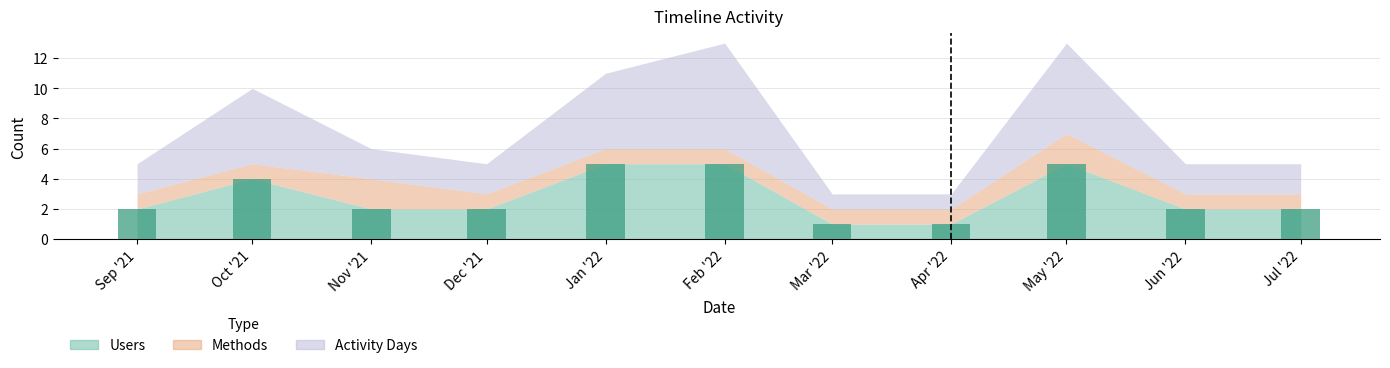

What is the greatest value displayed?

5